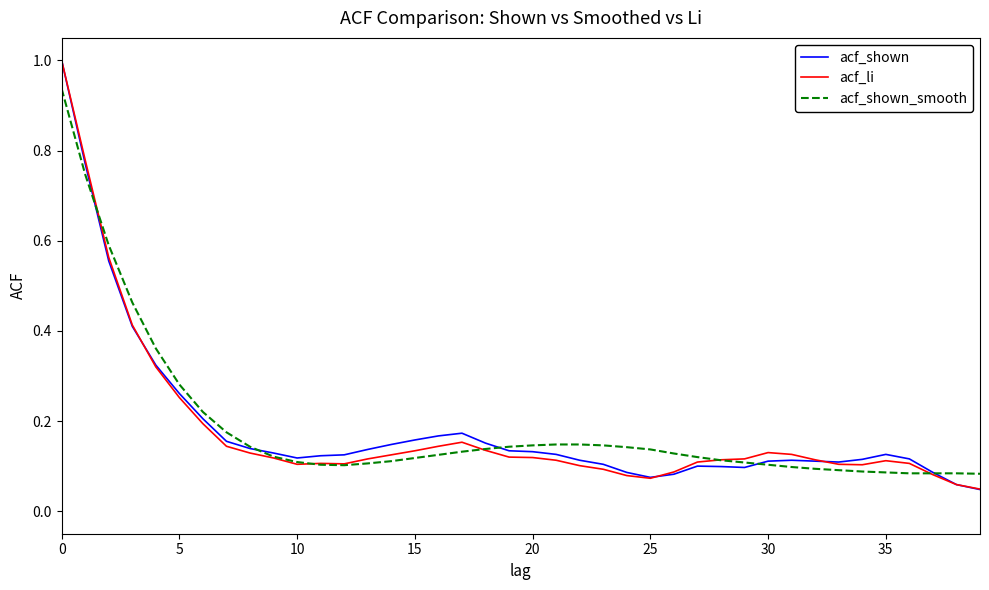

The value of acf_shown_smooth at 20 is 0.2. True or false?

False